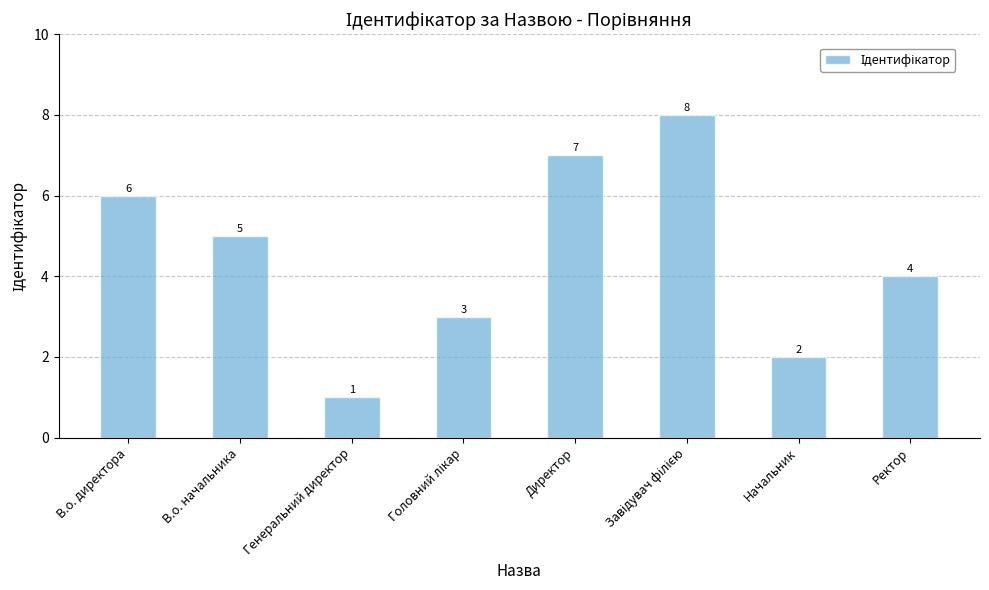

What is the approximate value at Начальник?

2